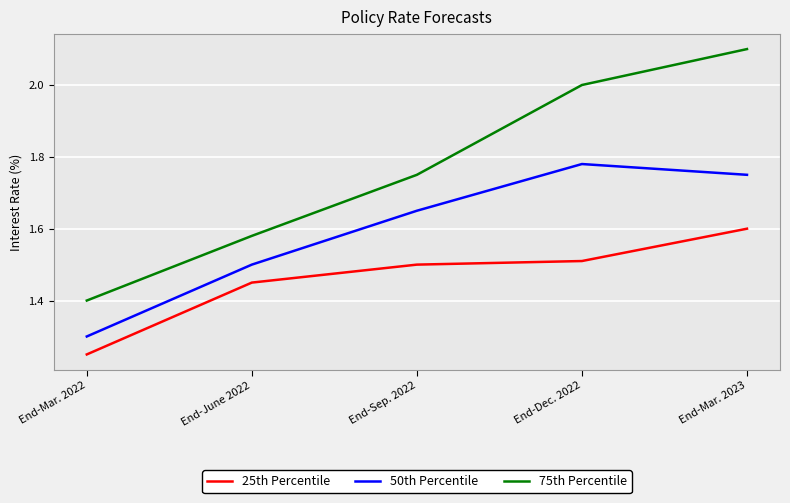

The 25th Percentile series shows 0.8 at End-Mar. 2022. True or false?

False